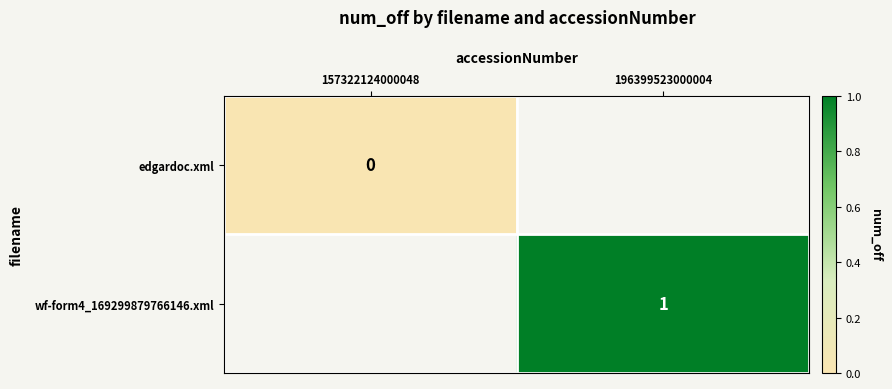

True or false: wf-form4_169299879766146.xml has a value of 1 at 196399523000004.

True